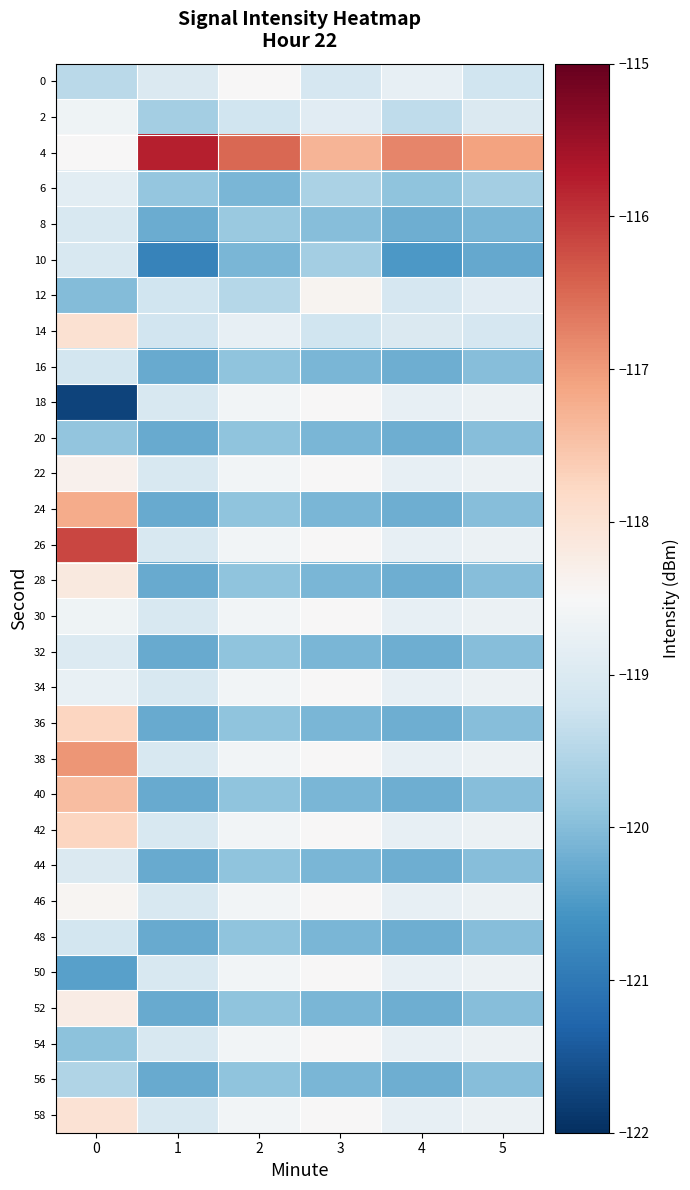

At how many categories does at least one series exceed -118?

6